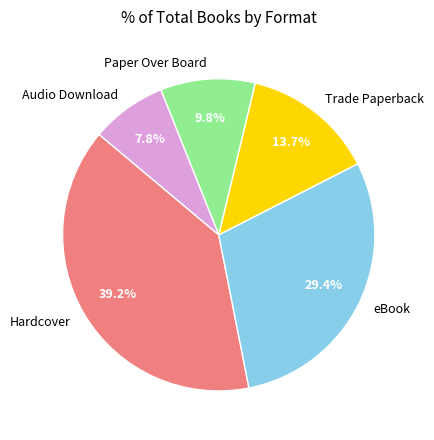

What is the smallest slice in the pie chart?

Audio Download